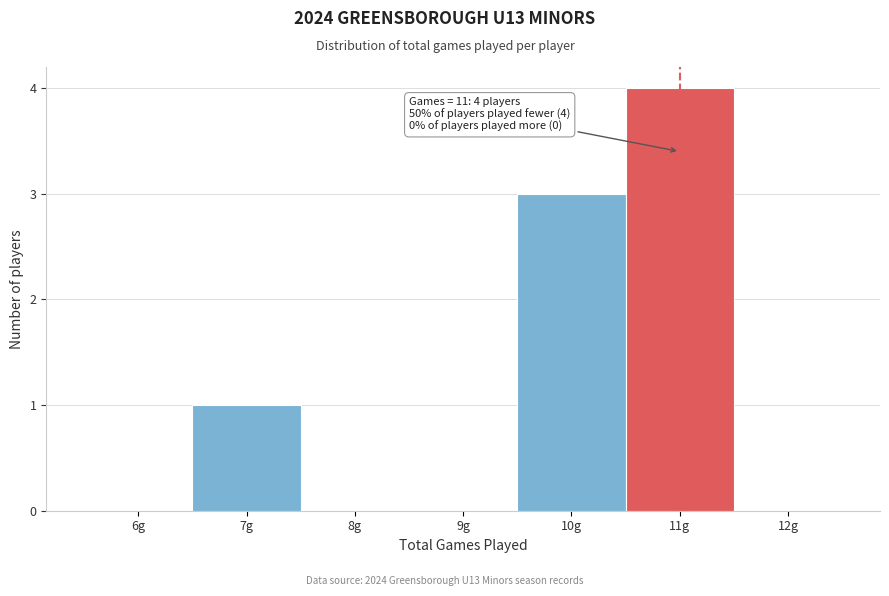

Reading right to left, list all the values displayed in this chart.

12g=0	11g=4	10g=3	9g=0	8g=0	7g=1	6g=0